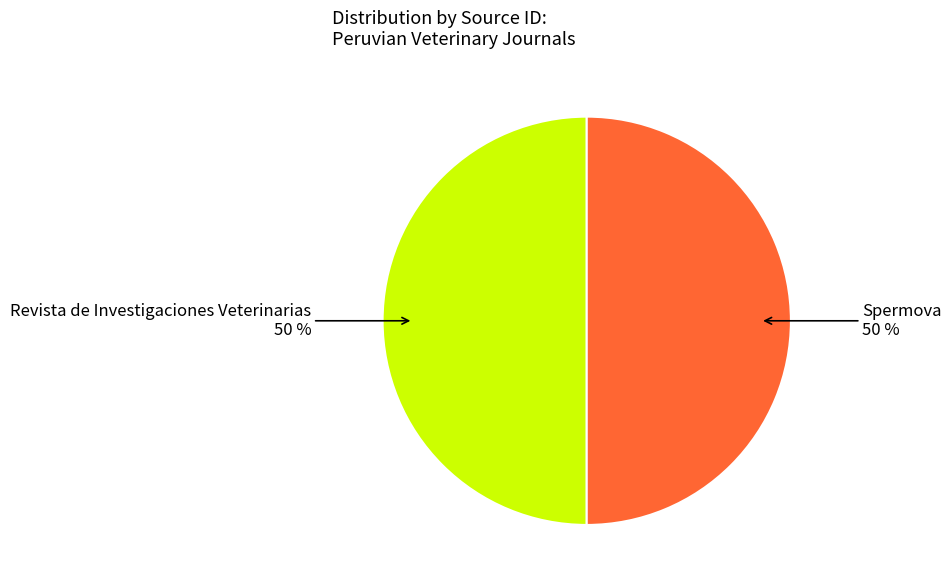

How many slices are in this pie chart?

2